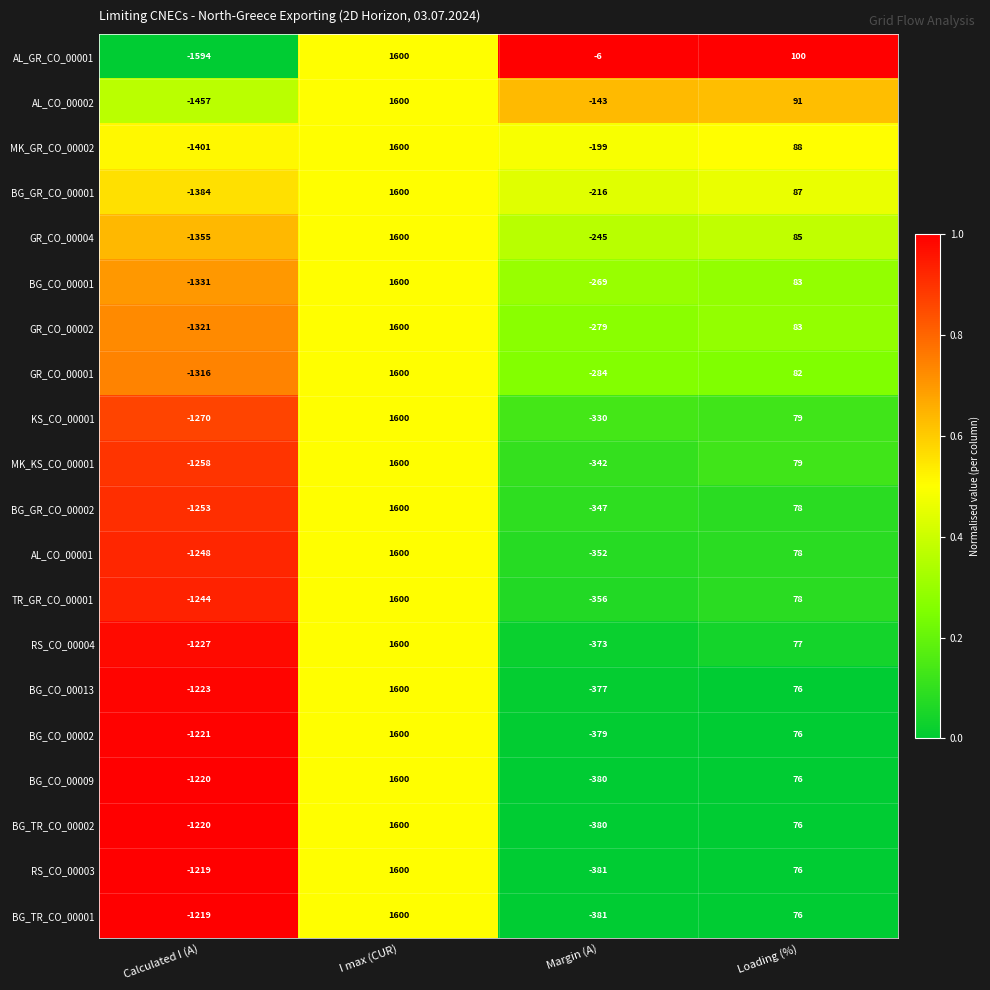

How many BG_CO_00013 values are between -377 and 1600?

3